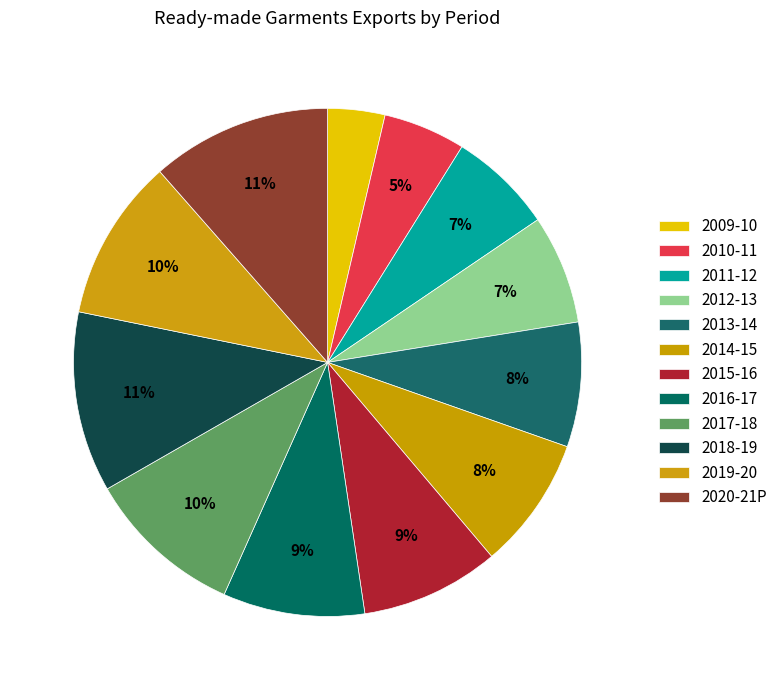

To the nearest percent, what is the combined percentage of 2013-14 and 2015-16?

17%